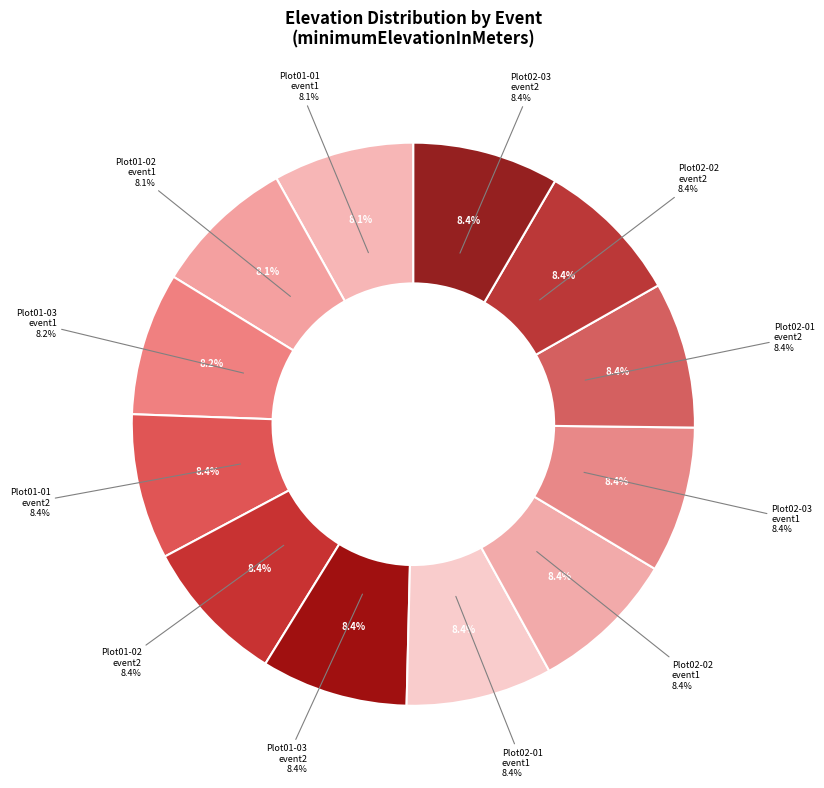

True or false: Plot01-03_event01 accounts for 8% of the total.

True